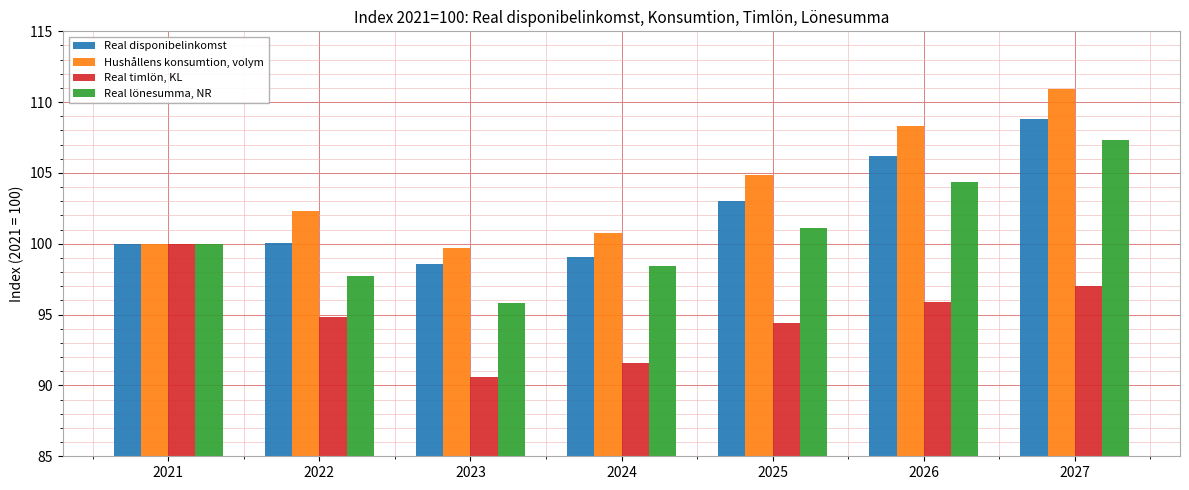

What is the difference between the second highest and minimum values in the Real timlön, KL series?

6.5